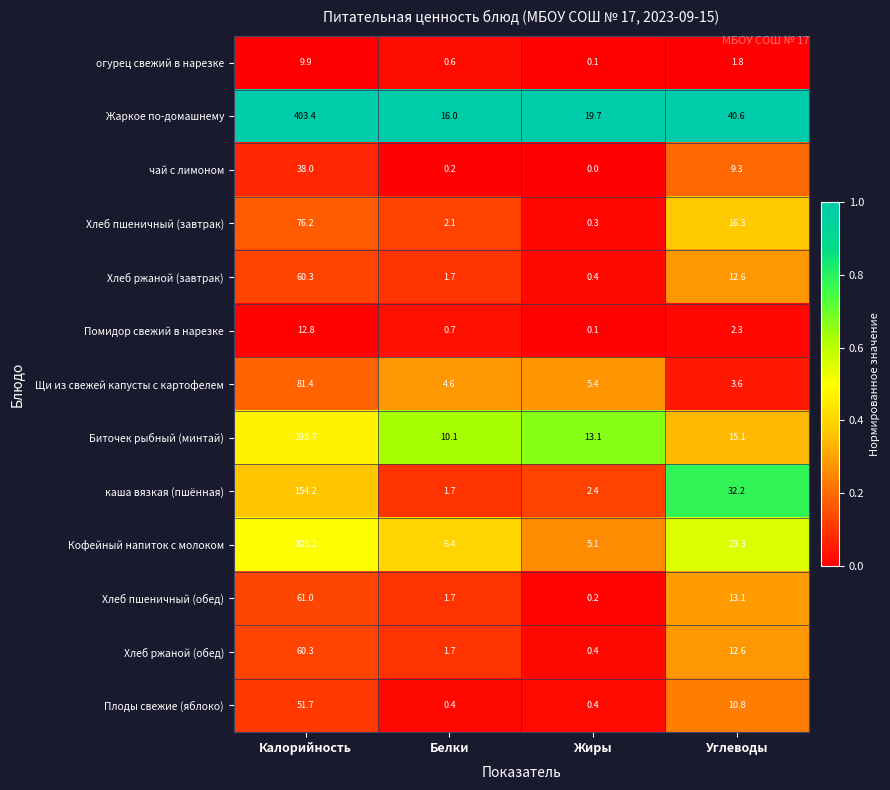

What is the maximum value shown in the chart?

403.4